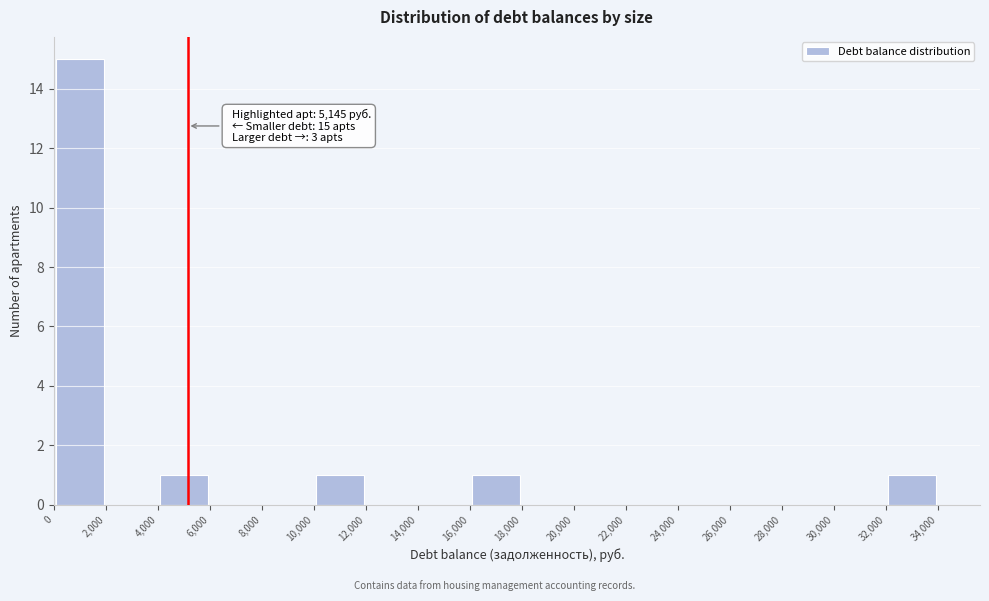

Which range on the x-axis has the tallest bar?

0 to 2,000